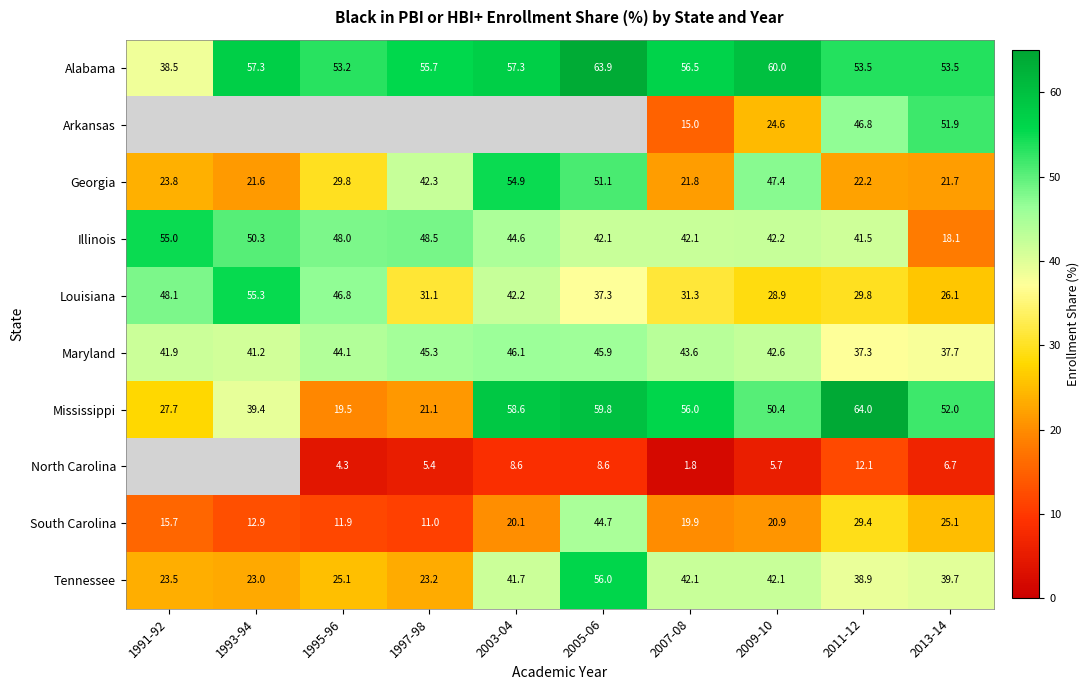

Between 1991-92 and 2013-14, which is larger?

2013-14